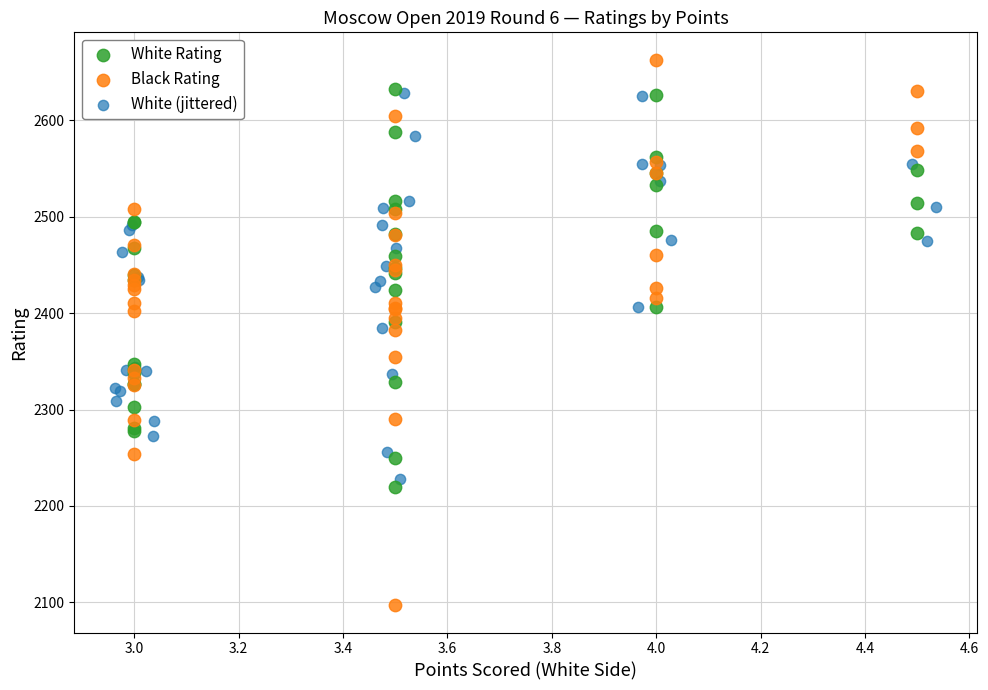

Which series contains the highest Y value?

Black Rating